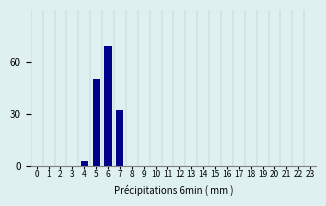

Reading left to right, list all the values displayed in this chart.

0=0	1=0	2=0	3=0	4=3	5=50	6=69	7=32	8=0	9=0	10=0	11=0	12=0	13=0	14=0	15=0	16=0	17=0	18=0	19=0	20=0	21=0	22=0	23=0